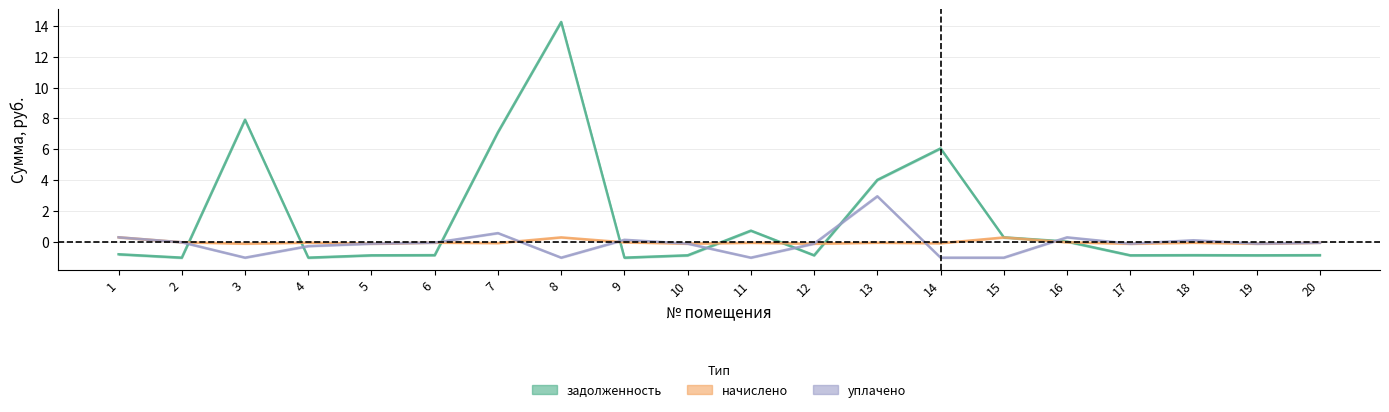

Between which two adjacent categories do начислено and задолженность first intersect?

2 and 3